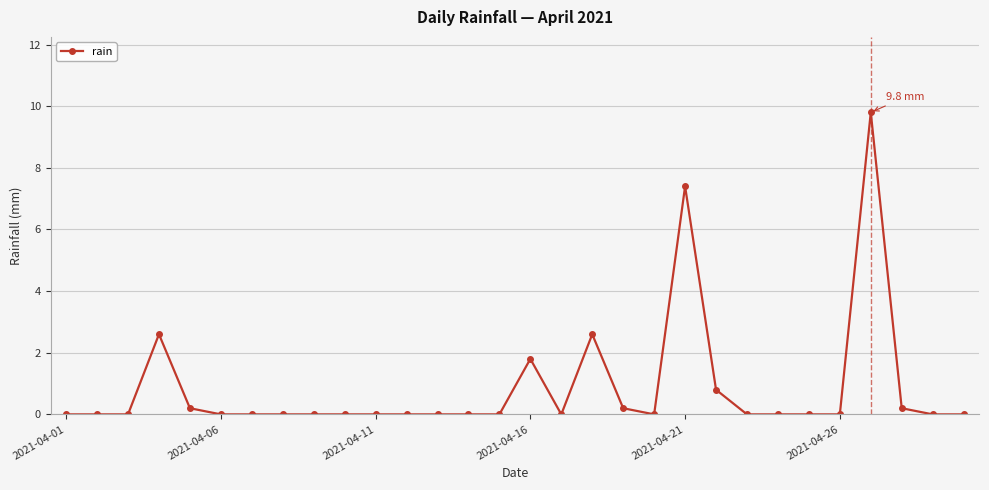

What is the maximum value shown in the chart?

9.8